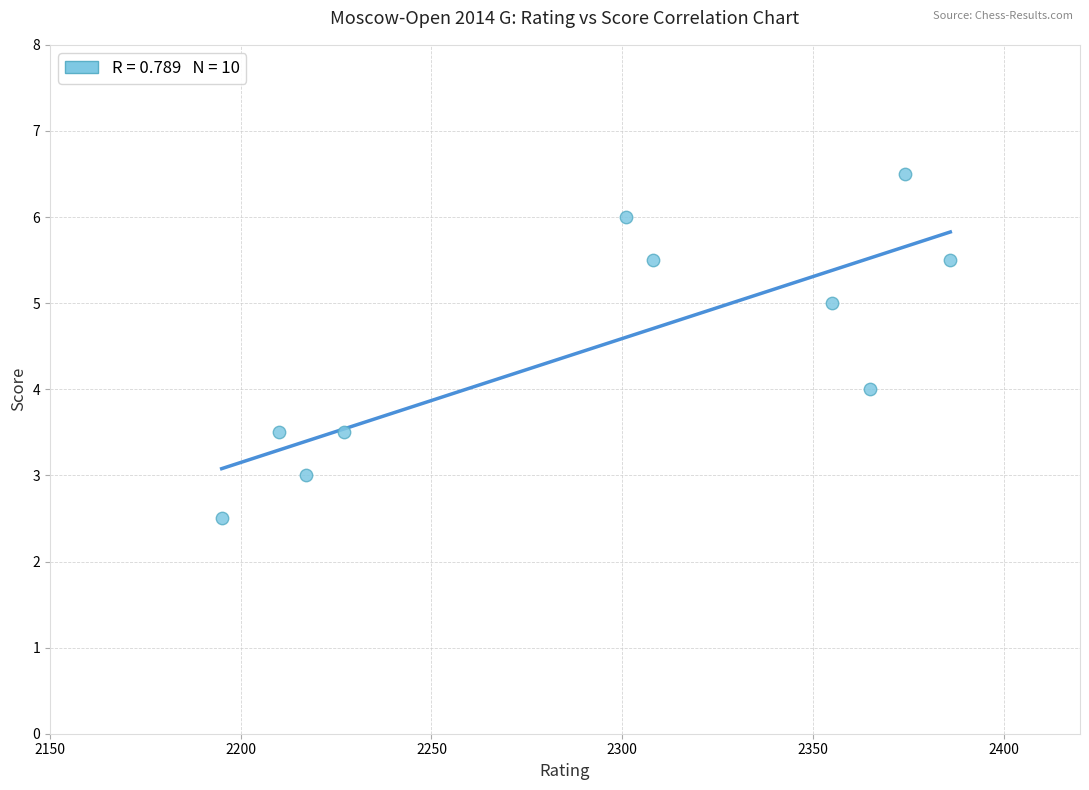

What is the range of Y values (max minus min)?

4.0